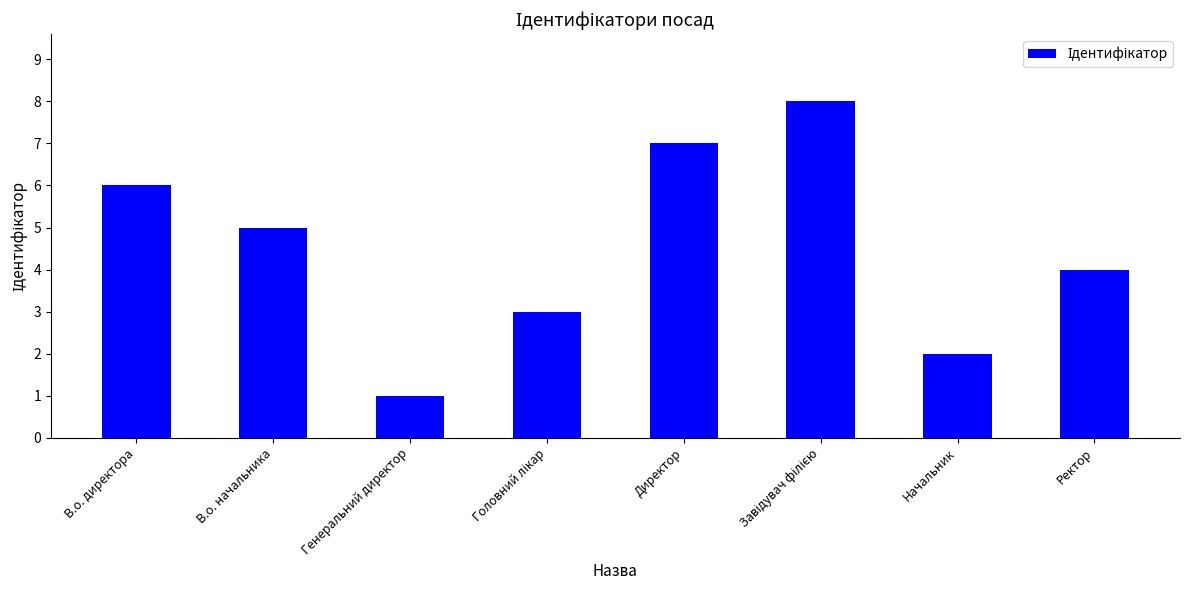

What is the difference between the values at В.о. директора and Начальник?

4